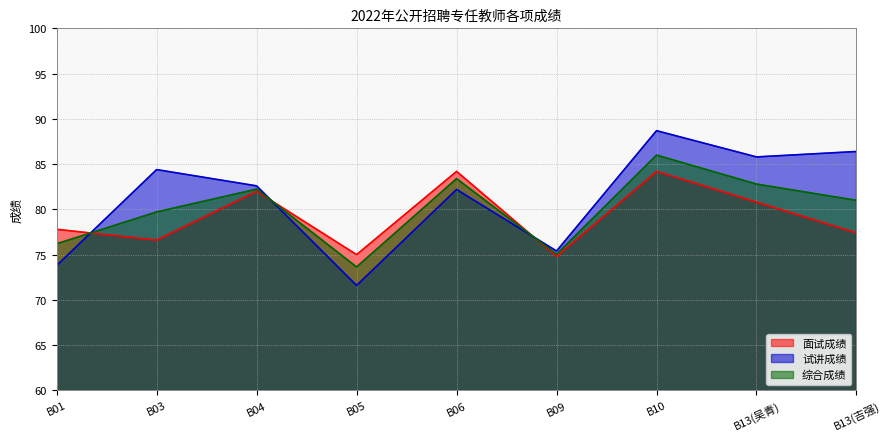

How many distinct data groups are displayed?

3